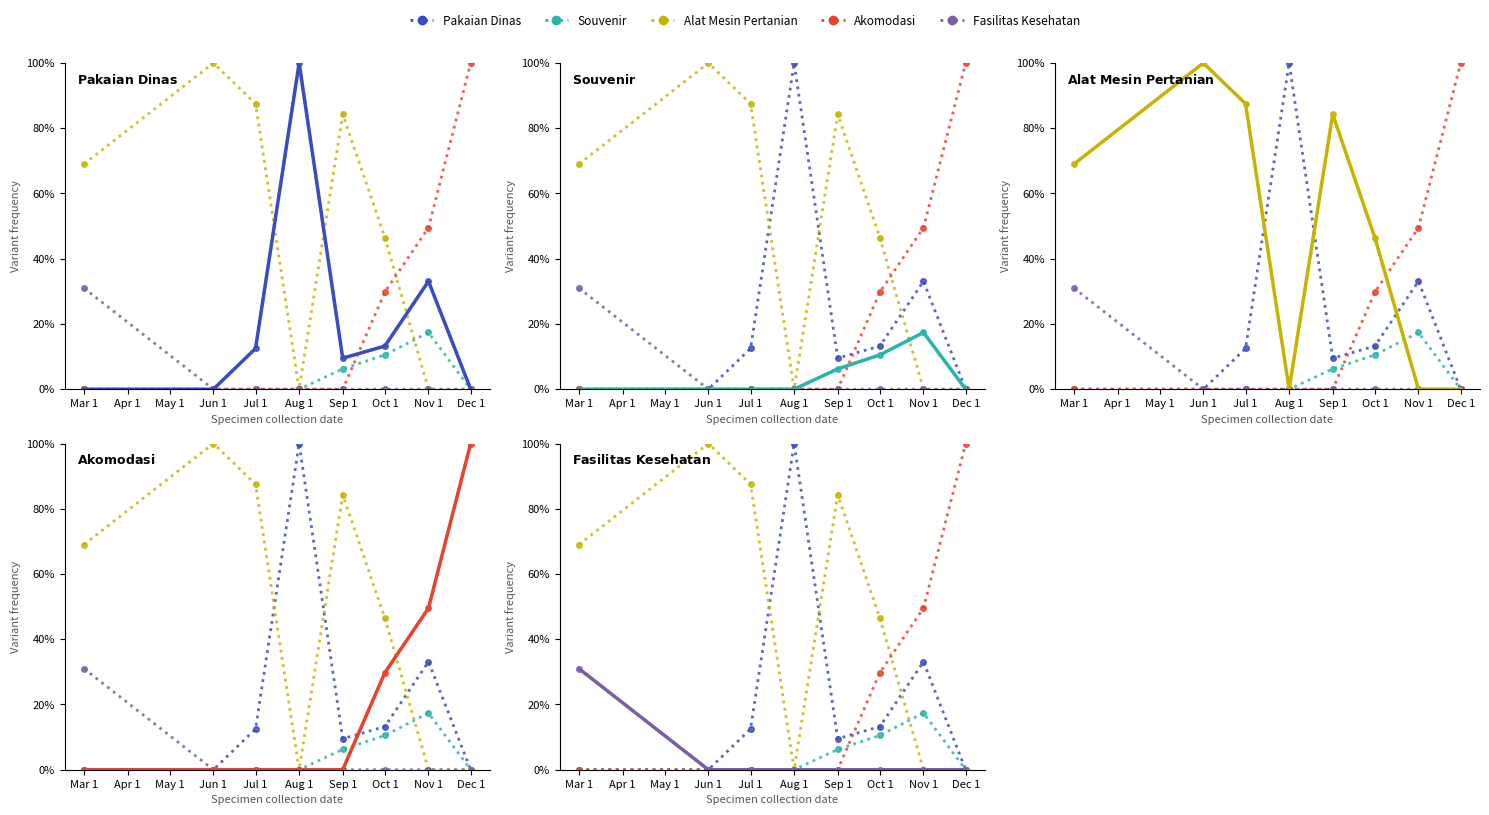

At which label is Fasilitas Kesehatan closest to 15?

Jun 1